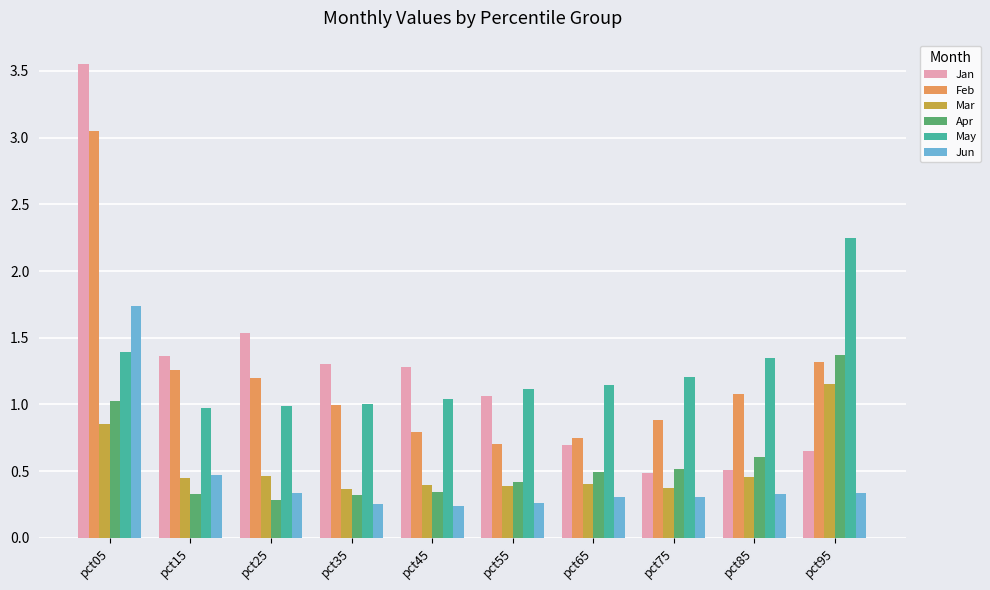

How many bars are there in total?

60